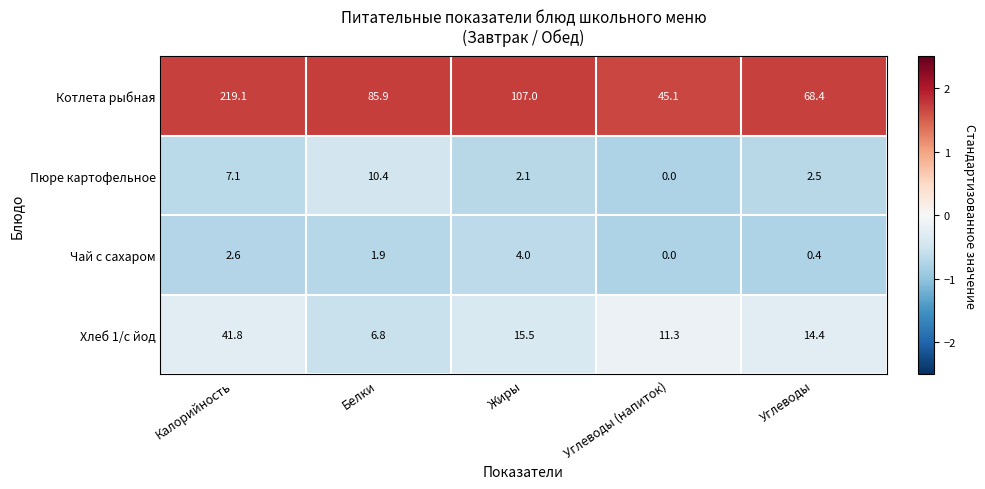

At how many categories does at least one series exceed 0?

5